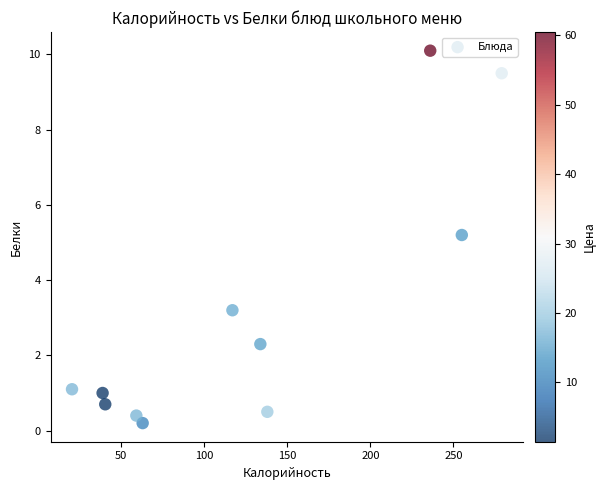

What is the range of Y values (max minus min)?

9.9